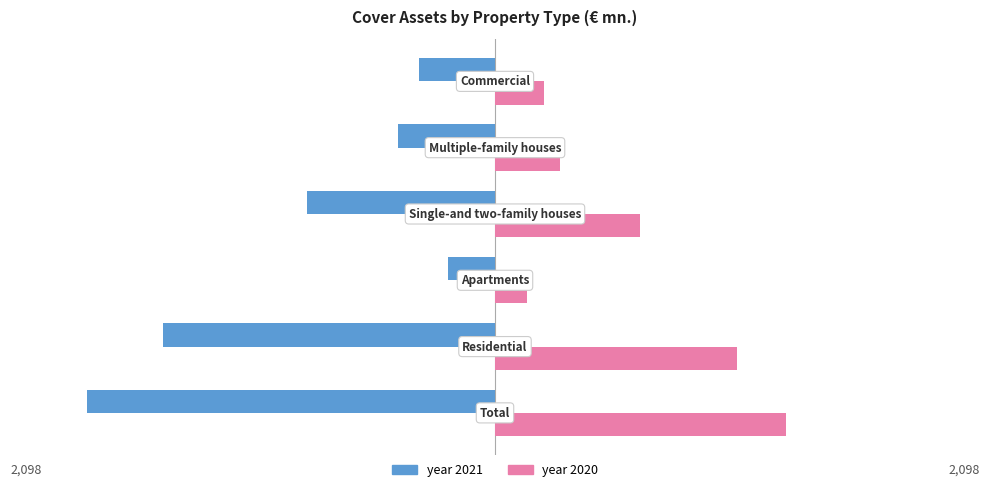

What are all the series names shown in the legend?

year 2021, year 2020